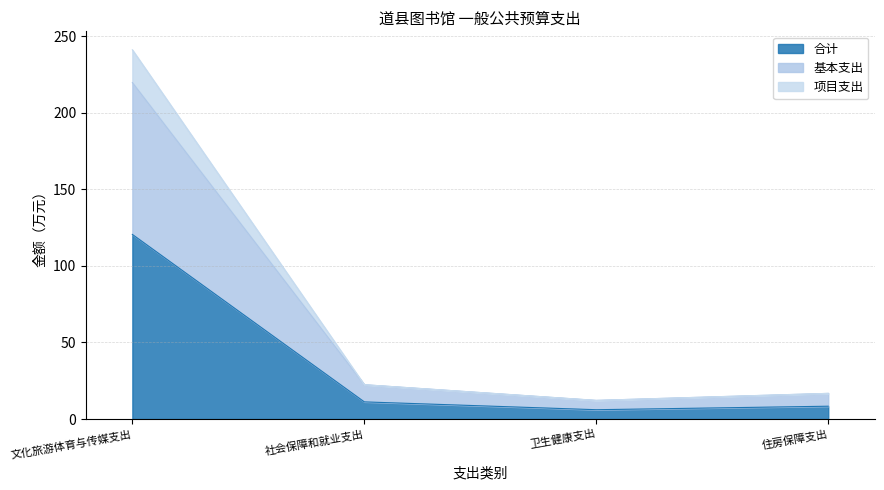

True or false: 合计 has more than 2 interior local peaks.

False